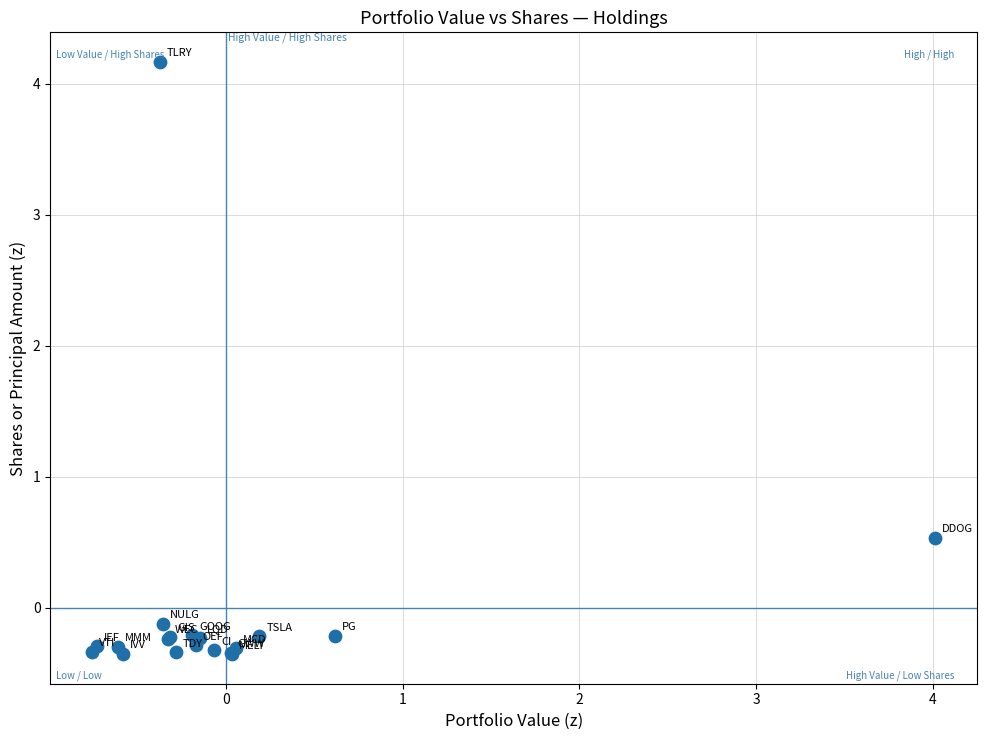

What Y value in the scatter plot is closest to 1?

0.5